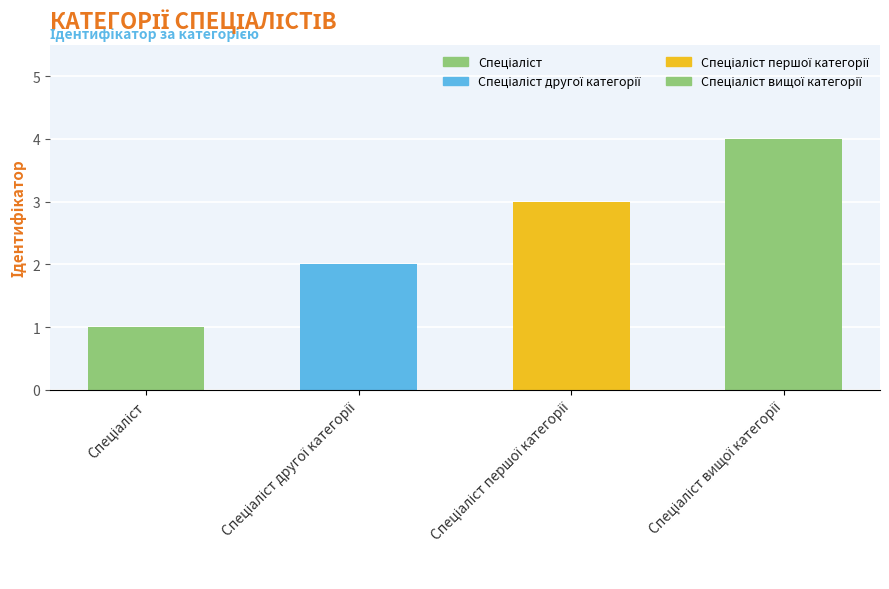

Which has a higher value, Спеціаліст вищої категорії or Спеціаліст першої категорії?

Спеціаліст вищої категорії